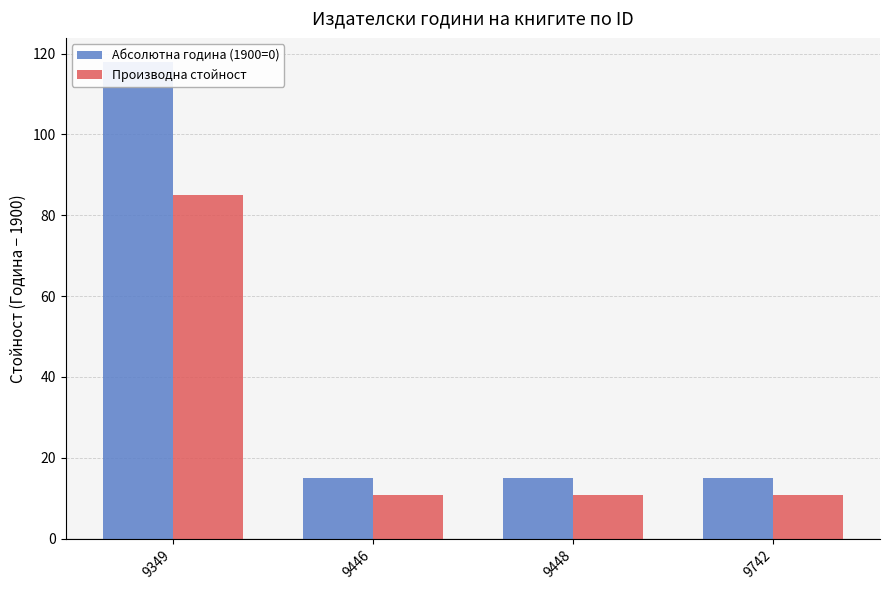

Which category has the lowest value across all series?

9446